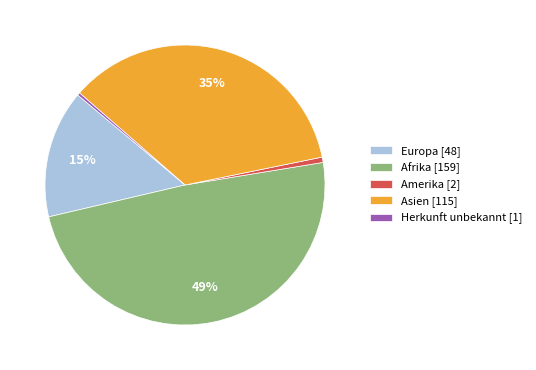

Between Asien [115] and Europa [48], which is larger?

Asien [115]